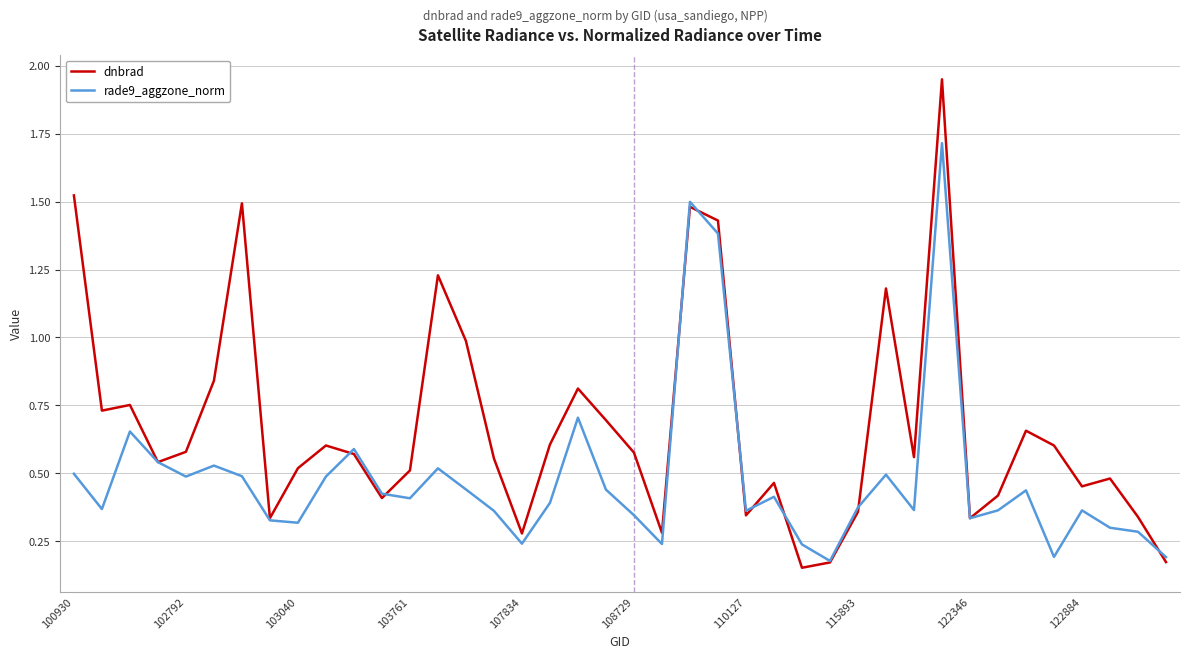

Which series has the largest range (max minus min)?

dnbrad